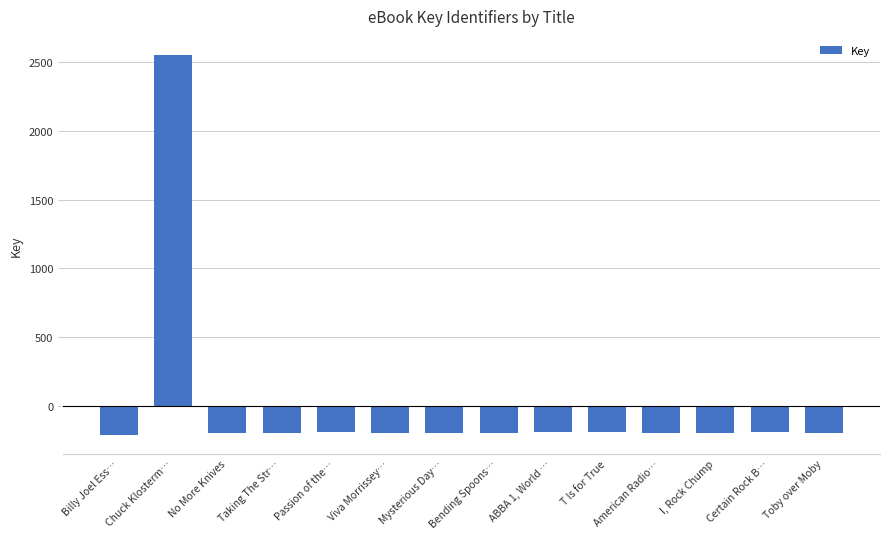

What value does the data have at American Radio…?

-194.8